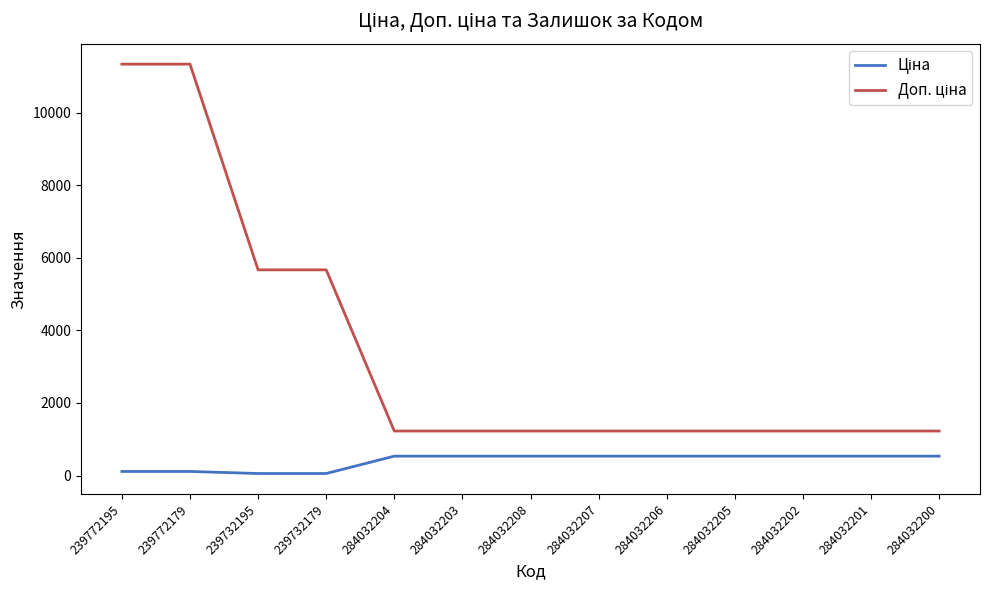

What is the spread (max minus min) of values at 284032205?

691.7